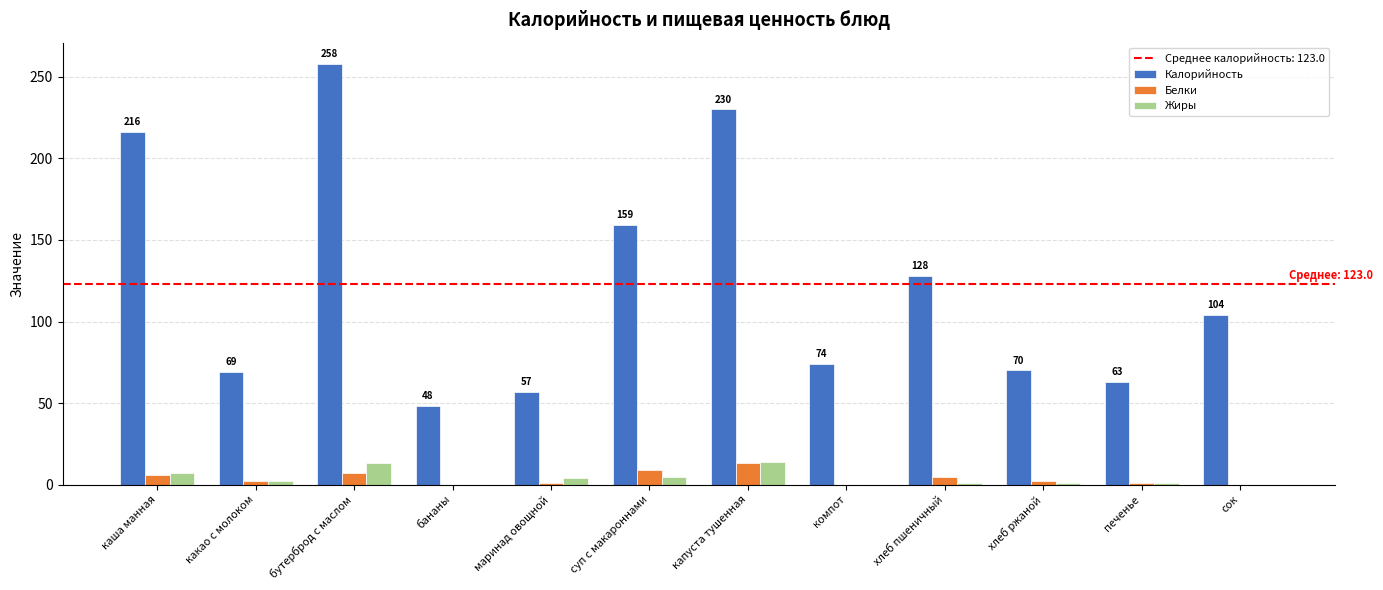

What is the difference between the Жиры values at бутерброд с маслом and бананы?

13.0